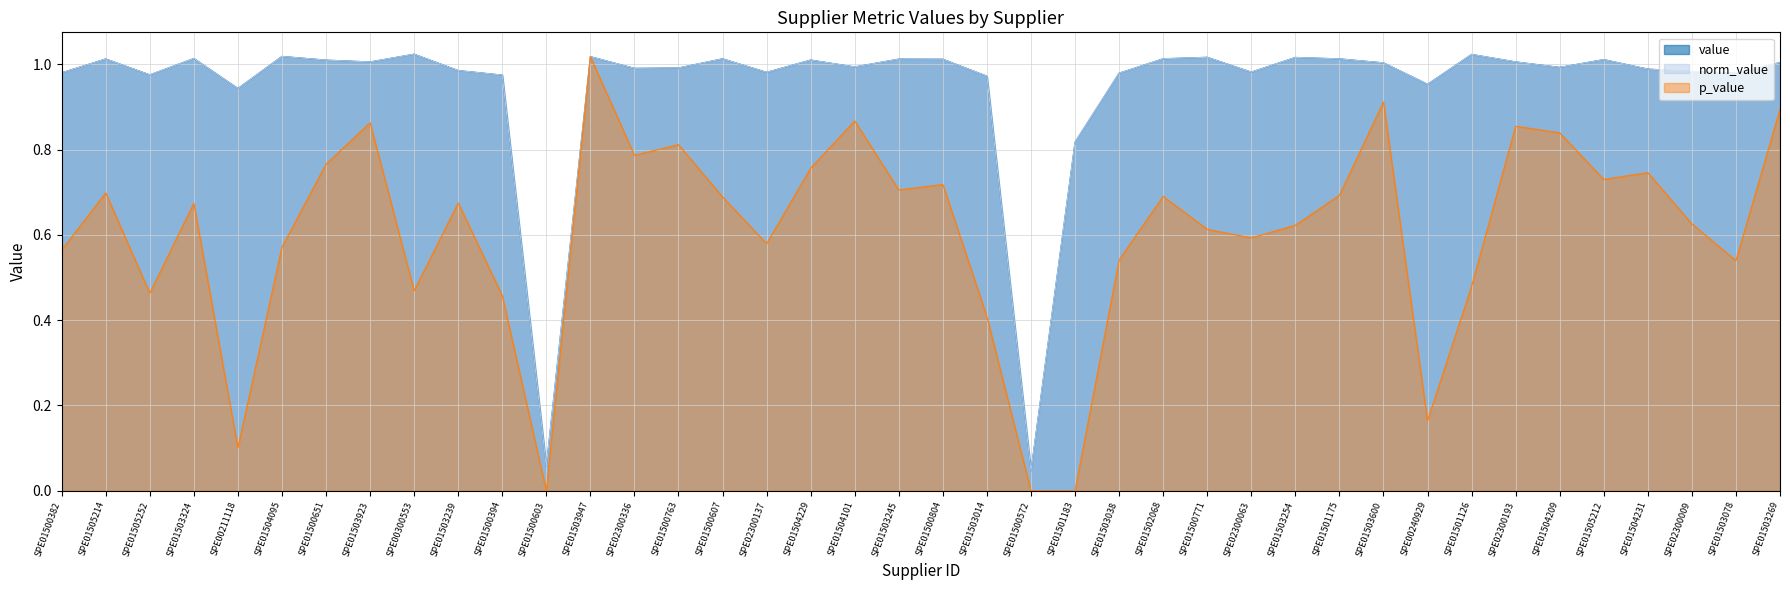

How many series are shown in this chart?

3